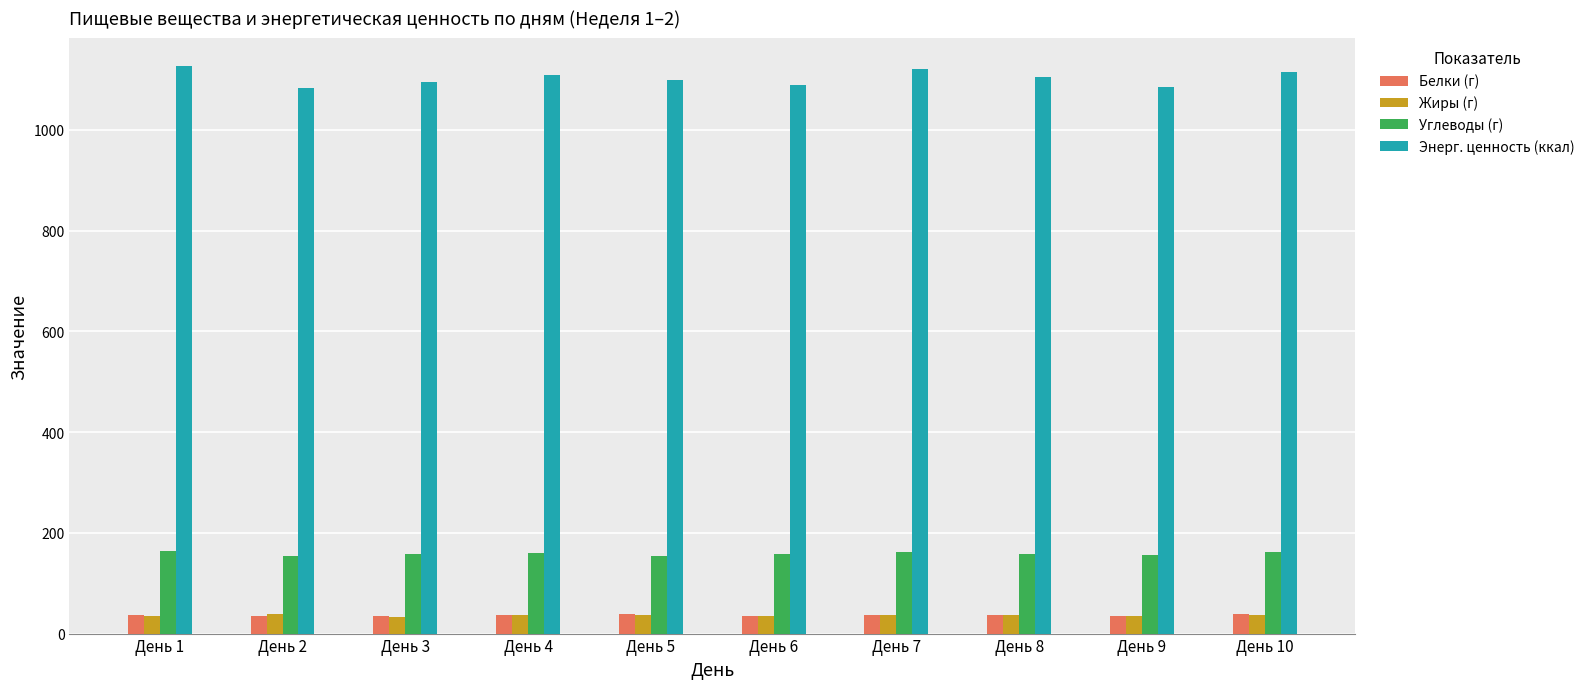

Which series has the largest total across all categories?

Энерг. ценность (ккал)